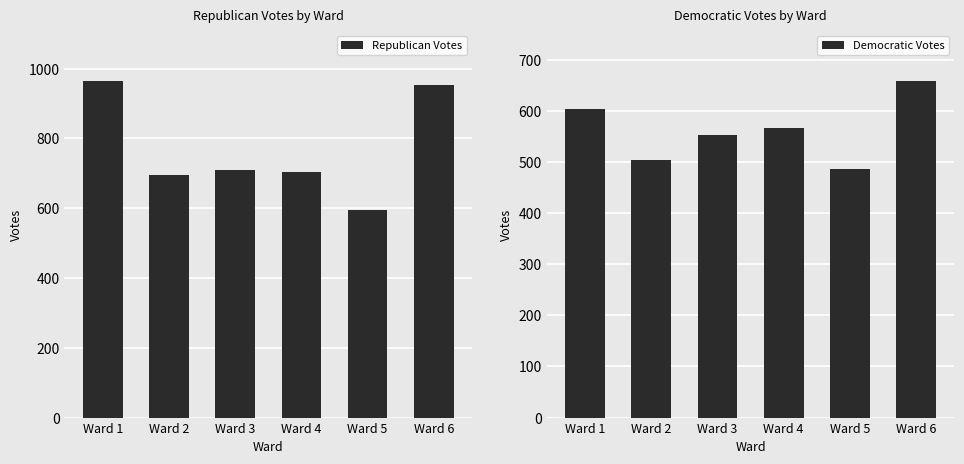

Which series has the largest total across all categories?

Republican Votes